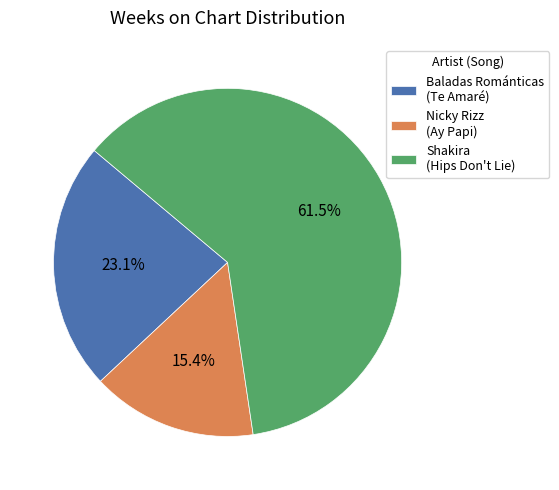

Which category has the biggest portion of the pie?

Shakira (Hips Don't Lie)